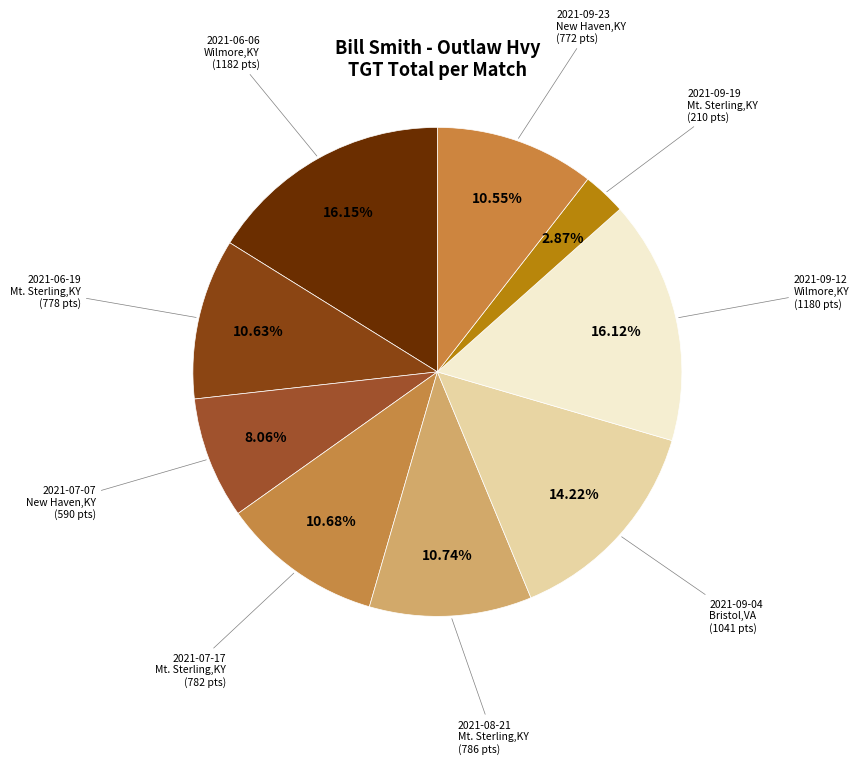

Is the sum of 2021-06-19 Mt. Sterling,KY and 2021-06-06 Wilmore,KY greater than half?

No